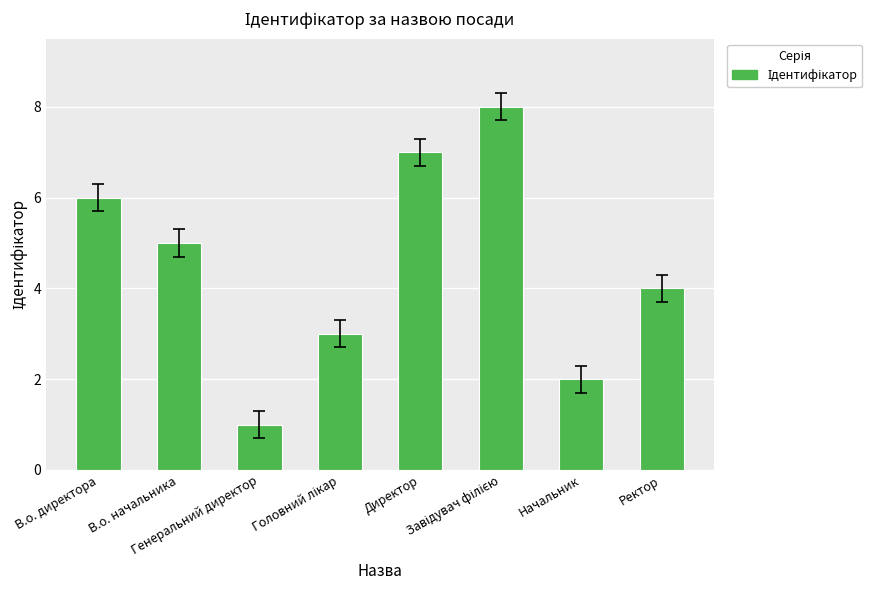

What is the maximum value shown in the chart?

8